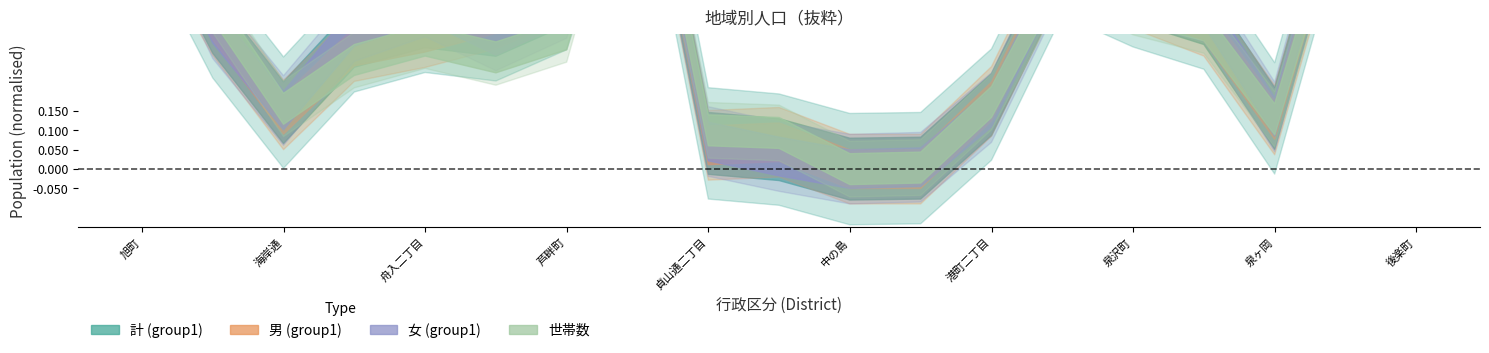

The value of 世帯数 at 泉沢町 is 341. True or false?

True